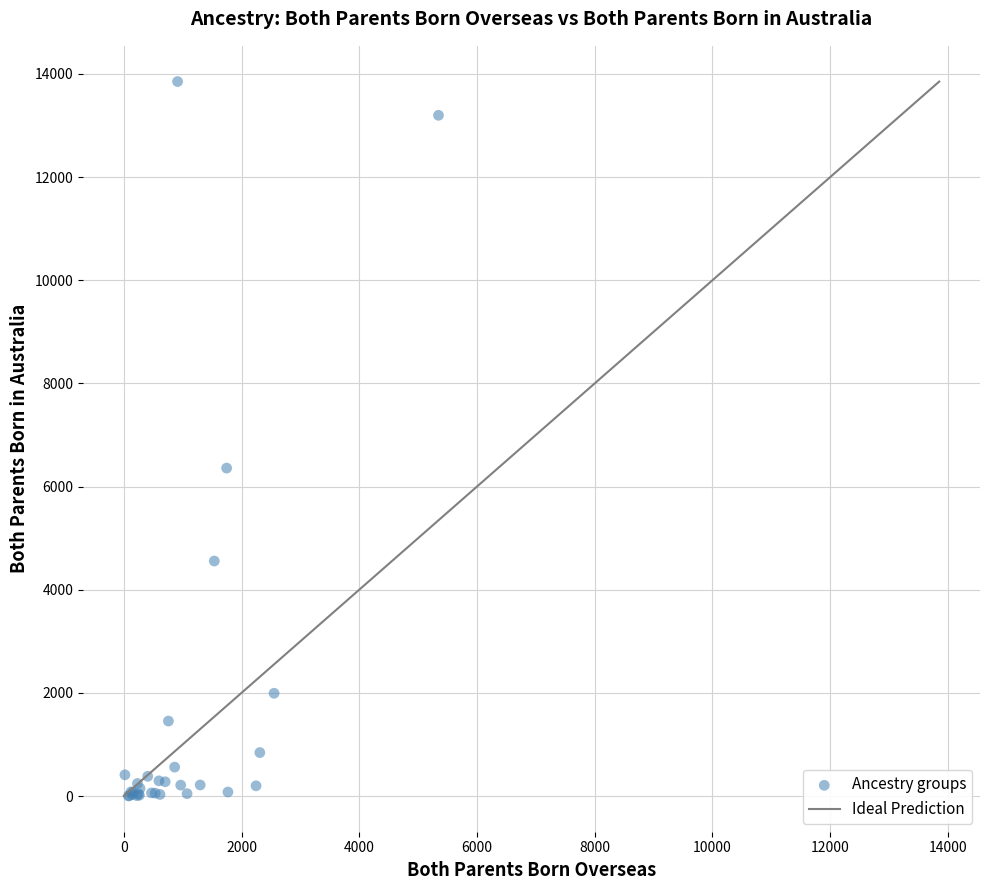

What Y value in the scatter plot is closest to 6926?

6358